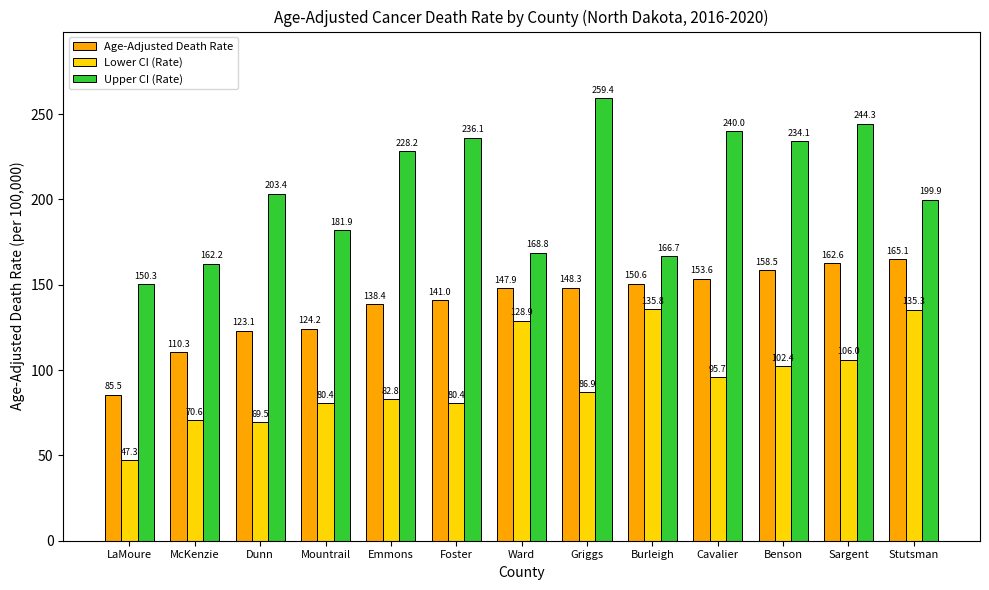

What is the difference between the second highest and second lowest values in the Upper CI (Rate) series?

82.1